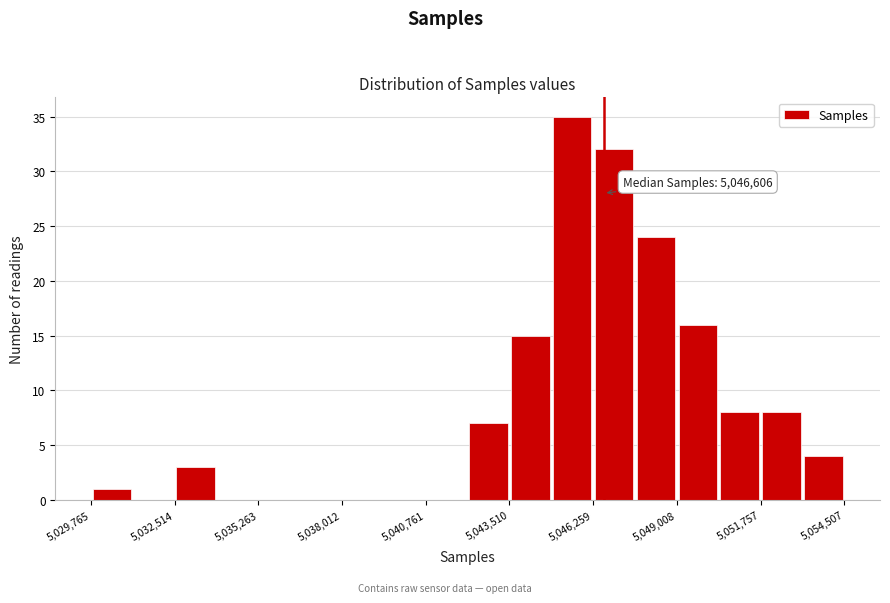

Around what value on the x-axis is the tallest bar? Give the approximate position of its centre, as read against the axis.

5045500